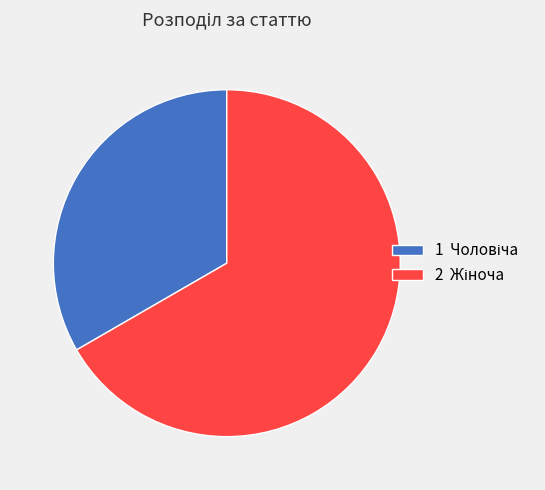

Count the number of slices in the pie.

2